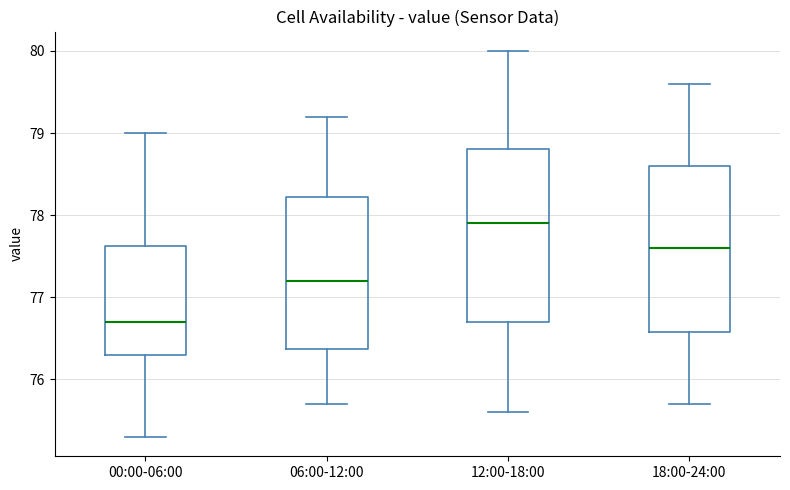

Reading left to right, transcribe this box plot: for each box, give where its median line is, the range the box spans, and where its two whiskers end, as read against the y-axis. The values are not printed on the chart, so give them approximately, as read against the axis.

00:00-06:00: median 76.7, box 76.3 to 77.6, whiskers 75.3 to 79.0
06:00-12:00: median 77.2, box 76.4 to 78.2, whiskers 75.7 to 79.2
12:00-18:00: median 77.9, box 76.7 to 78.8, whiskers 75.6 to 80.0
18:00-24:00: median 77.6, box 76.6 to 78.6, whiskers 75.7 to 79.6